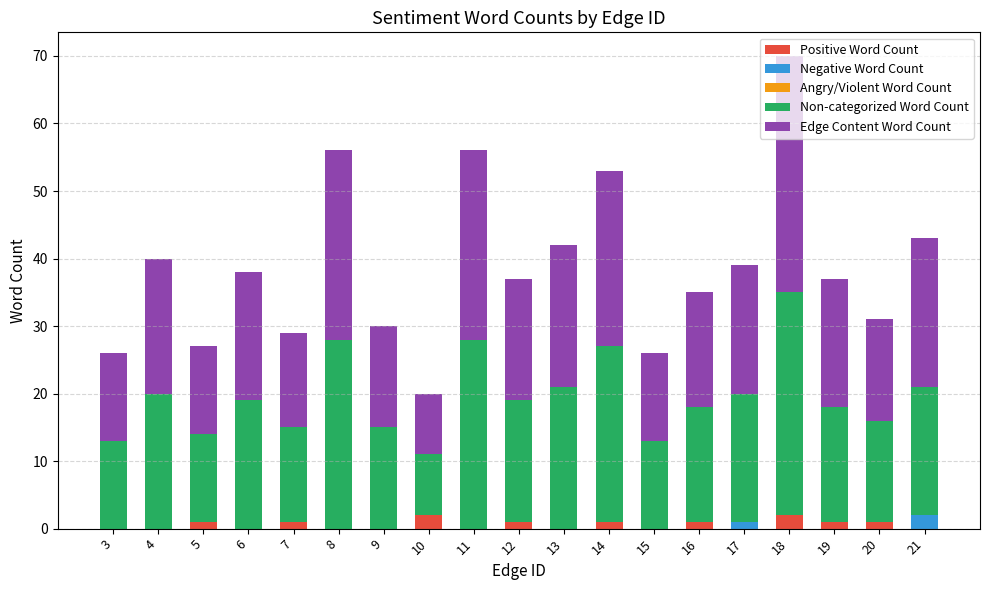

True or false: Positive Word Count has a value of 0 at 6.

True